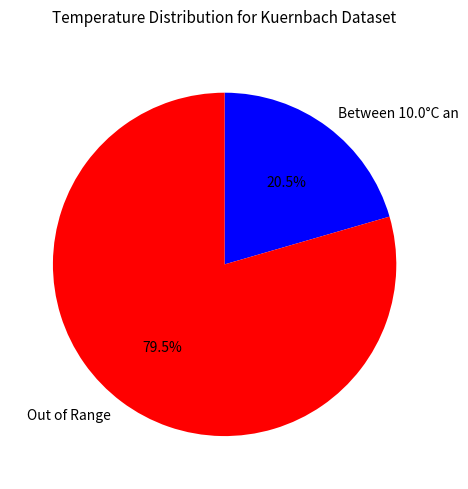

Approximately how many times larger is the value at Between 10.0°C an compared to Out of Range?

0.3